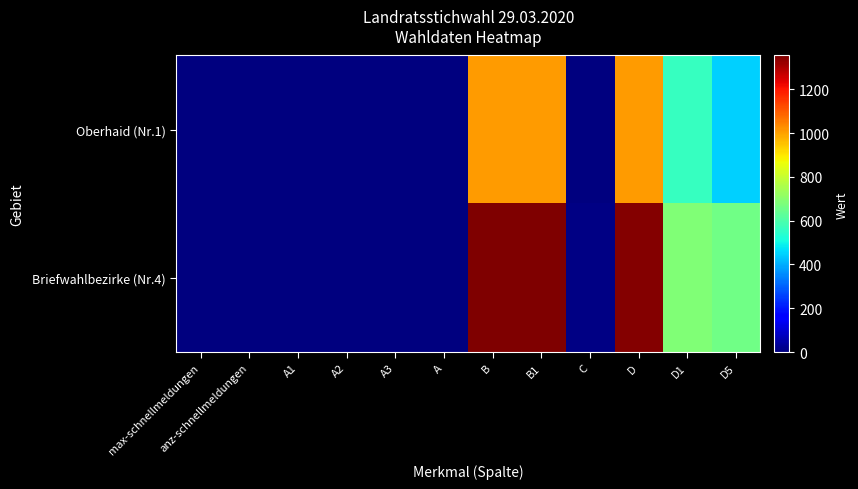

Reading left to right, transcribe all the data shown in this chart.

Oberhaid (Nr.1): max-schnellmeldungen=3	anz-schnellmeldungen=3	A1=0	A2=0	A3=0	A=0	B=1010	B1=1010	C=1	D=1009	D1=564	D5=445
Briefwahlbezirke (Nr.4): max-schnellmeldungen=4	anz-schnellmeldungen=4	A1=0	A2=0	A3=0	A=0	B=1354	B1=1354	C=9	D=1345	D1=684	D5=661